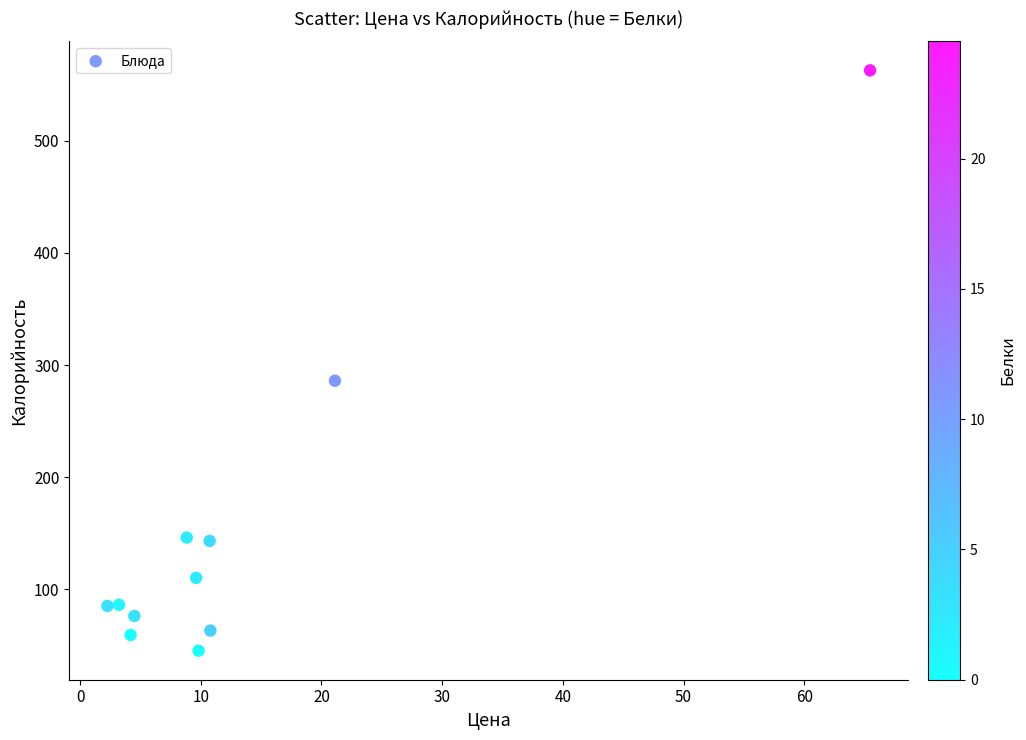

What Y value in the scatter plot is closest to 304?

286